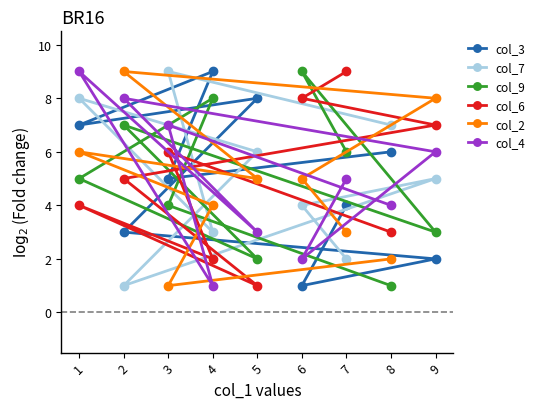

What is the spread (max minus min) of values at 6?

8